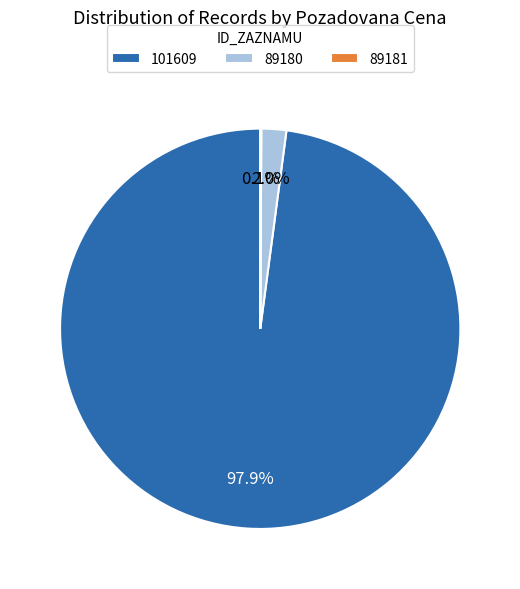

Is there a majority slice in this chart?

Yes